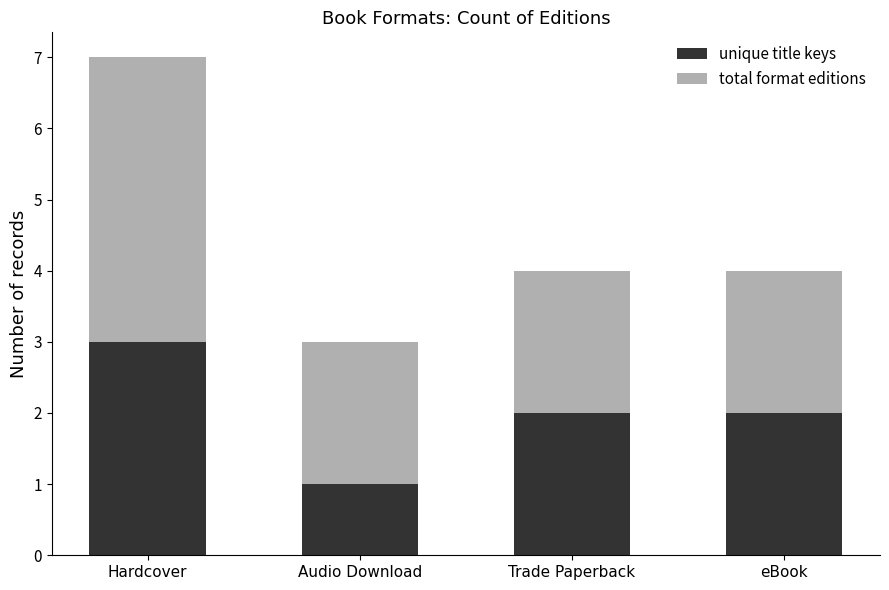

The unique title keys series shows 3 at Trade Paperback. True or false?

False